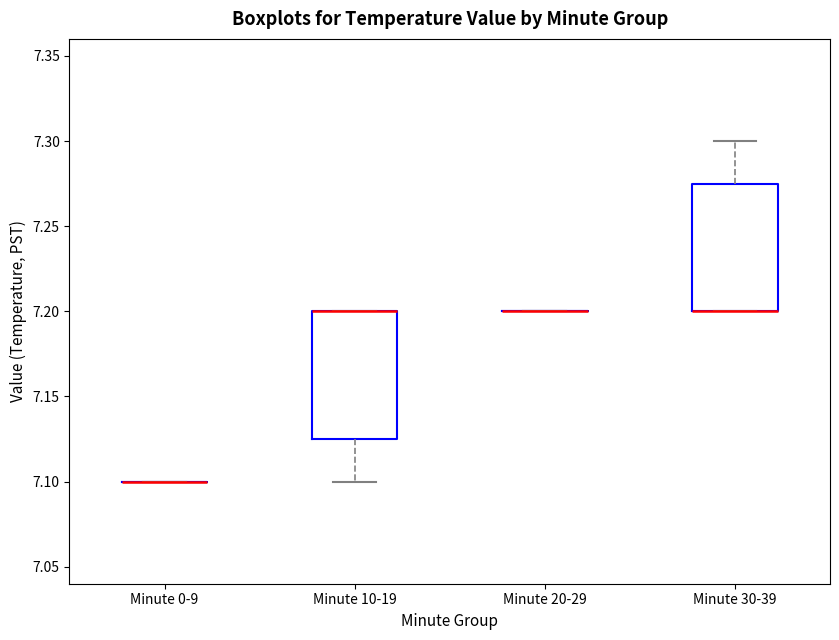

Reading left to right, read every box against the y-axis: the position of its median line, the range the box covers, and the ends of its whiskers. The values are not printed on the chart, so give them approximately, as read against the axis.

Minute 0-9: box collapsed to a line at 7.100, whiskers 7.100 to 7.100
Minute 10-19: median 7.200 (drawn on the box's upper edge), box 7.125 to 7.200, whiskers 7.100 to 7.200
Minute 20-29: box collapsed to a line at 7.200, whiskers 7.200 to 7.200
Minute 30-39: median 7.200 (drawn on the box's lower edge), box 7.200 to 7.275, whiskers 7.200 to 7.300